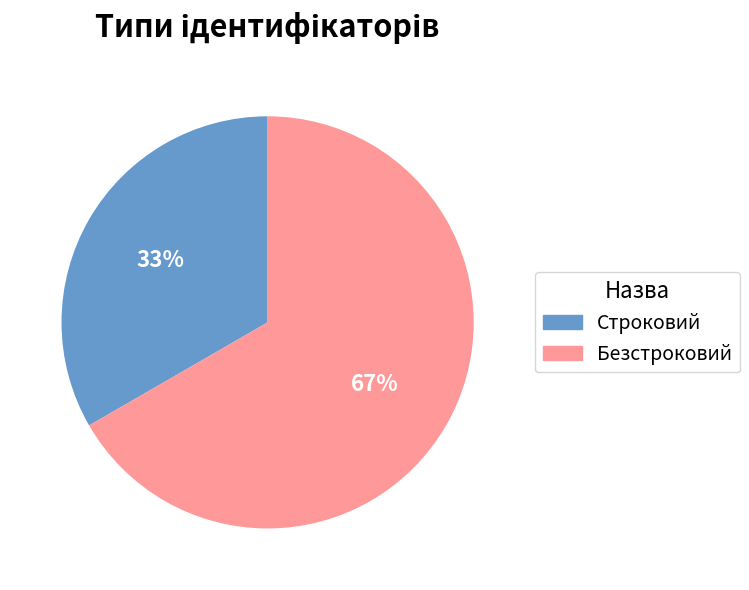

Do Строковий and Безстроковий together represent more than half of the pie?

Yes